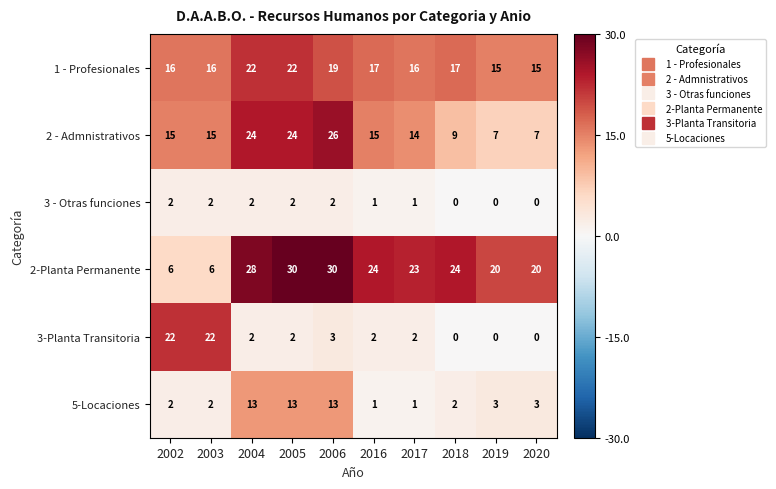

At how many categories does at least one series exceed 1?

10